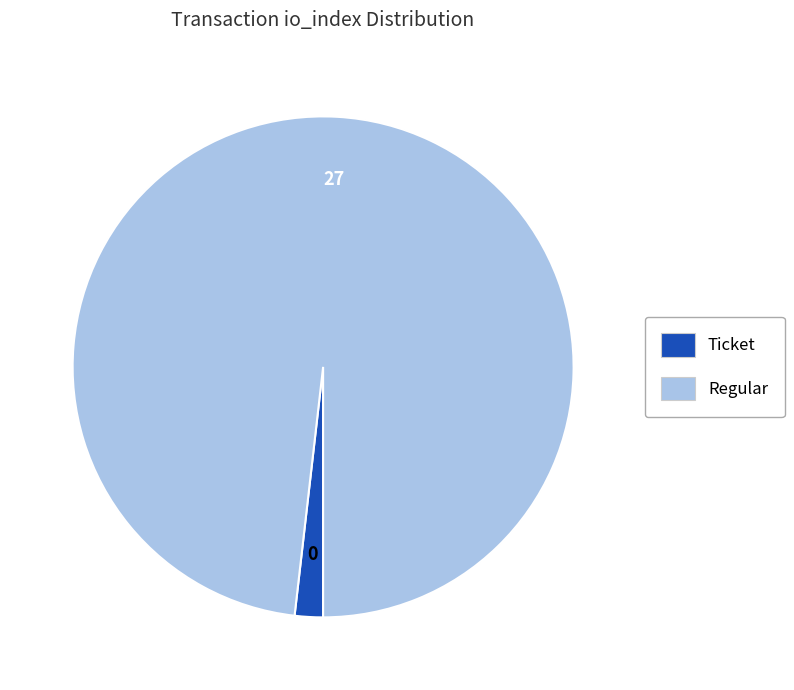

Does any single category account for the majority?

Yes